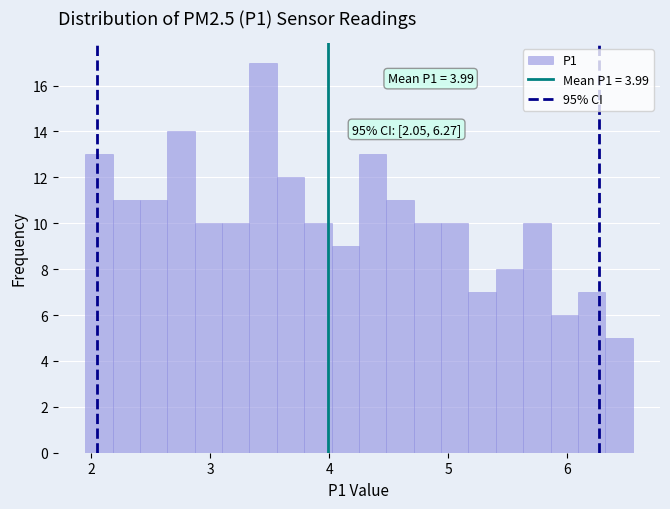

Read against the x-axis, roughly where is the centre of the tallest bar?

3.4